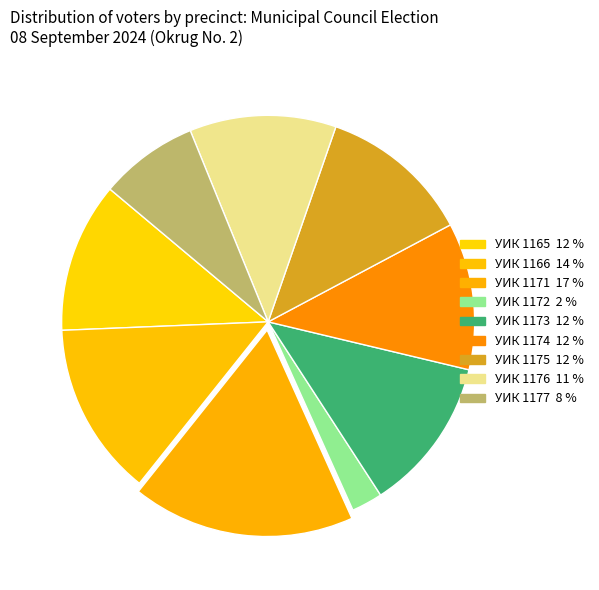

Count the number of slices in the pie.

9